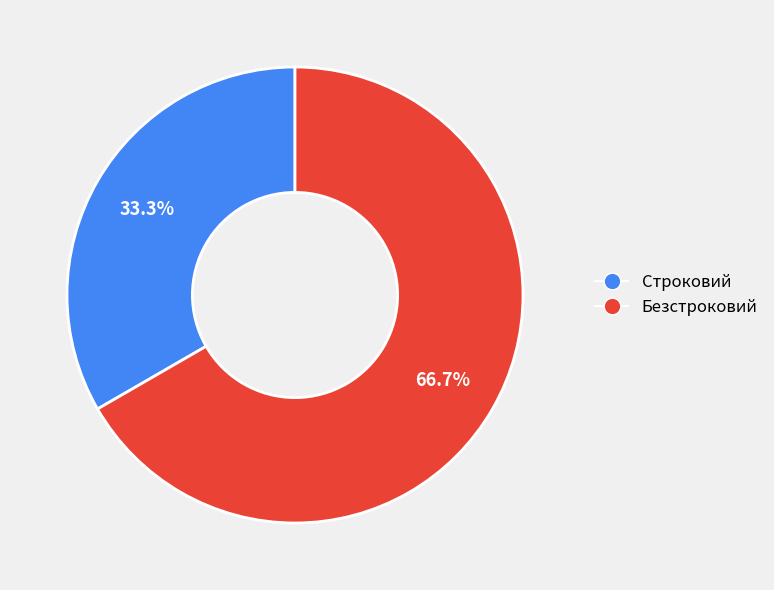

How many segments does this pie chart have?

2